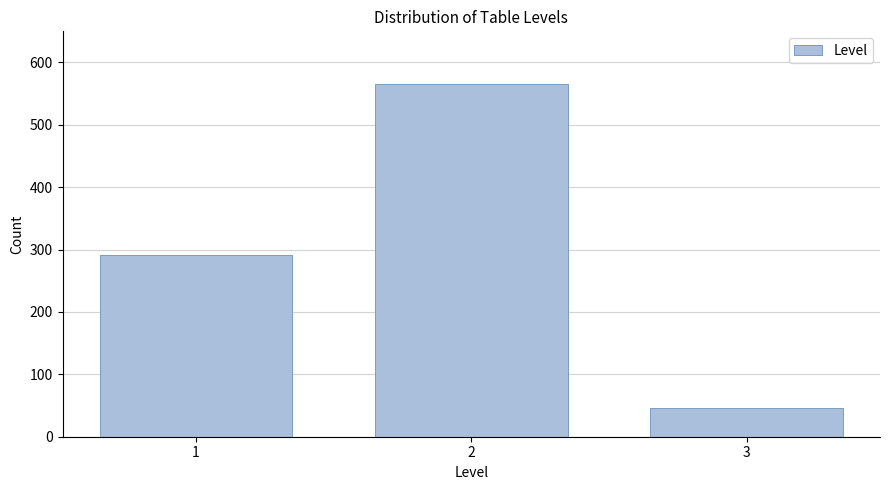

Reading left to right, extract all data points from this chart.

1=292	2=565	3=46